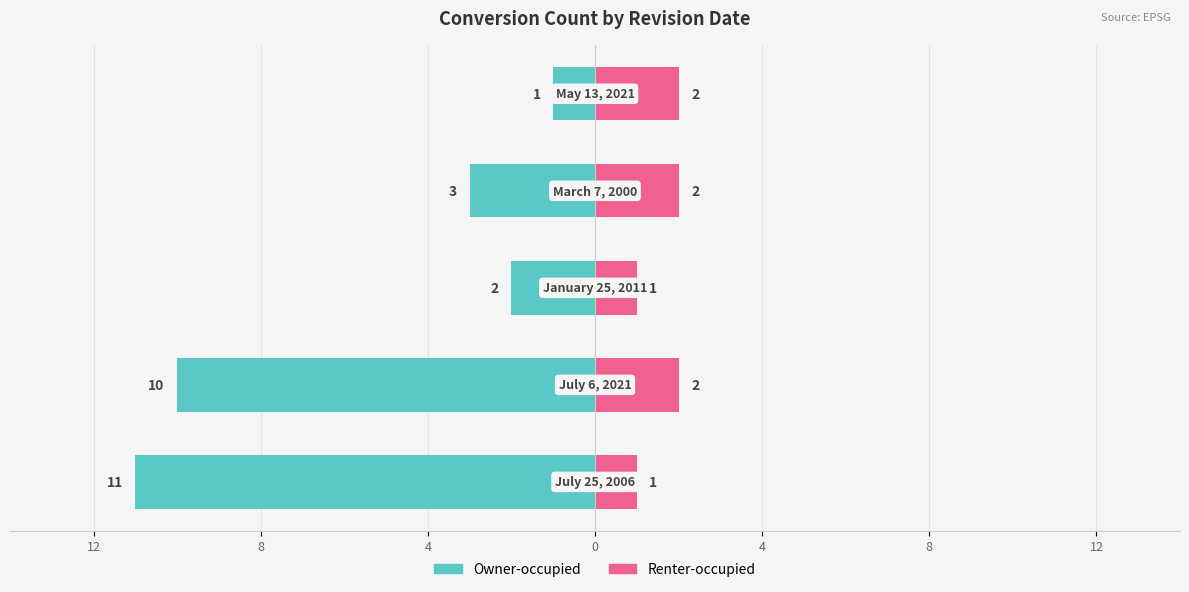

Rank the series at 4 from highest to lowest value.

Renter-occupied, Owner-occupied